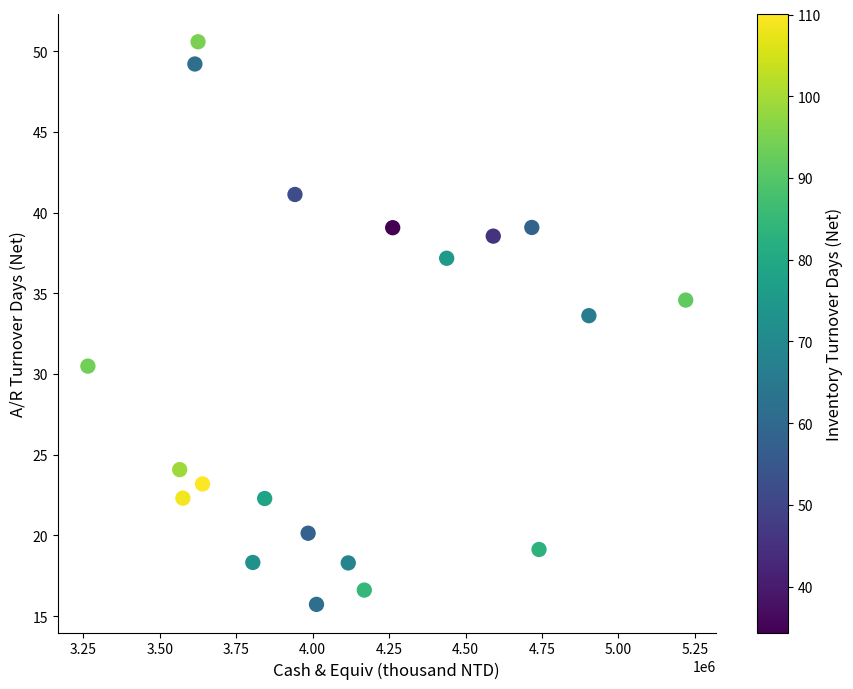

What is the range of Y values (max minus min)?

34.9